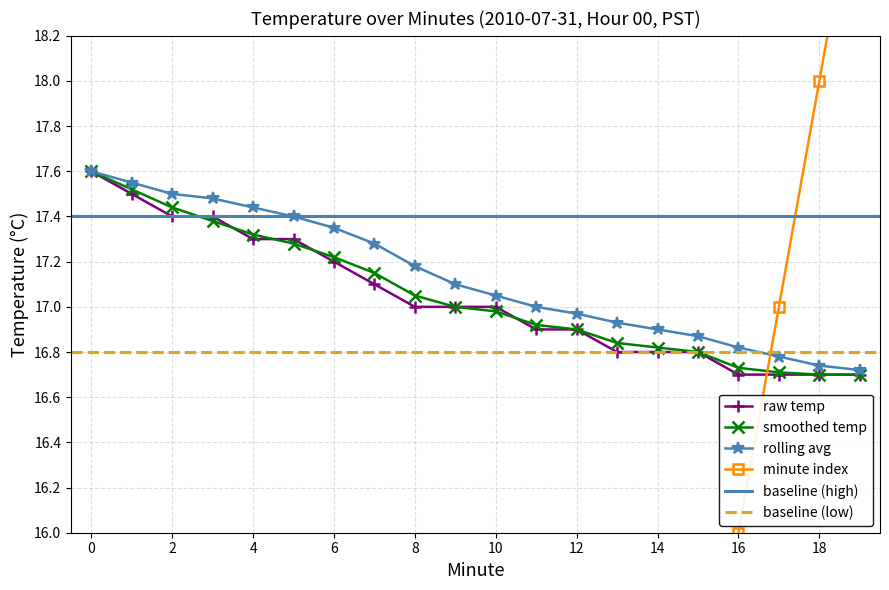

Reading left to right, what are all the values shown in this chart?

Hour 0 (temp): 17.6	17.5	17.4	17.4	17.3	17.3	17.2	17.1	17.0	17.0	17.0	16.9	16.9	16.8	16.8	16.8	16.7	16.7	16.7	16.7
Hour 0 smoothed: 17.6	17.5	17.4	17.4	17.3	17.3	17.2	17.1	17.1	17.0	17.0	16.9	16.9	16.8	16.8	16.8	16.7	16.7	16.7	16.7
Minute index: 0.0	1.0	2.0	3.0	4.0	5.0	6.0	7.0	8.0	9.0	10.0	11.0	12.0	13.0	14.0	15.0	16.0	17.0	18.0	19.0
rolling_avg: 17.6	17.6	17.5	17.5	17.4	17.4	17.4	17.3	17.2	17.1	17.1	17.0	17.0	16.9	16.9	16.9	16.8	16.8	16.7	16.7